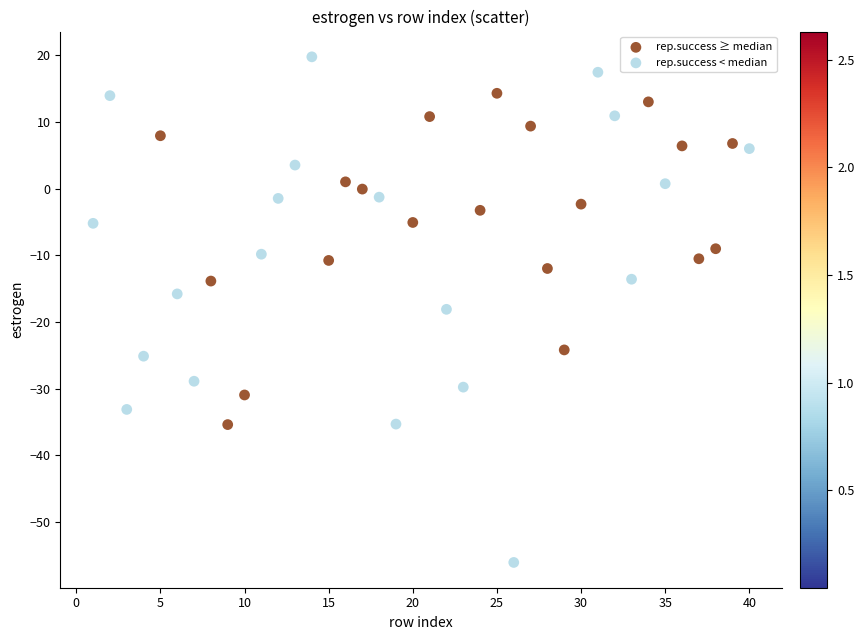

Which series contains the highest Y value?

rep.success < median